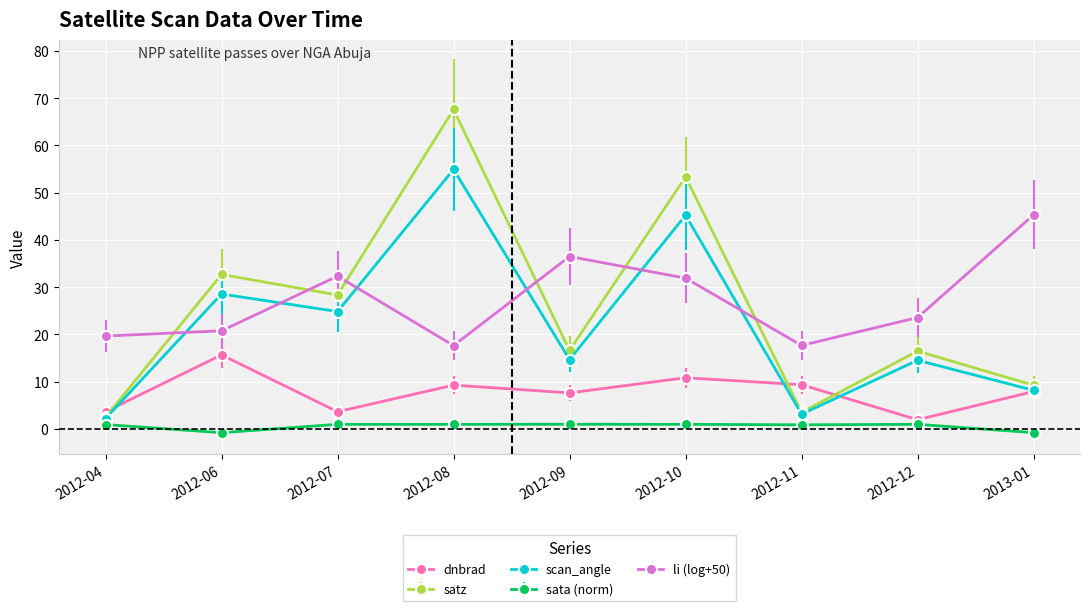

Which series has the largest total across all categories?

li (log+50)